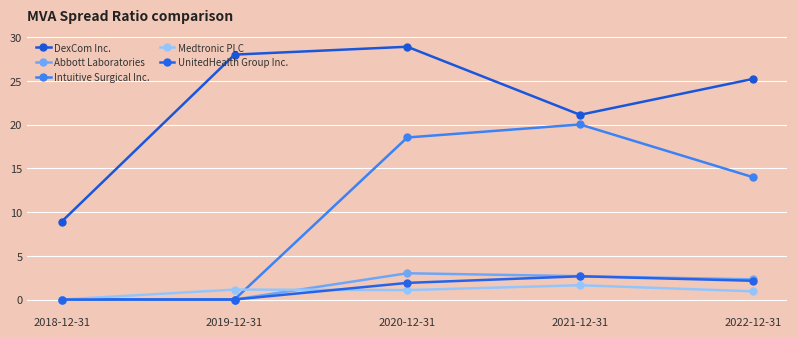

Between 2018-12-31 and 2022-12-31, which series saw the biggest shift?

DexCom Inc.